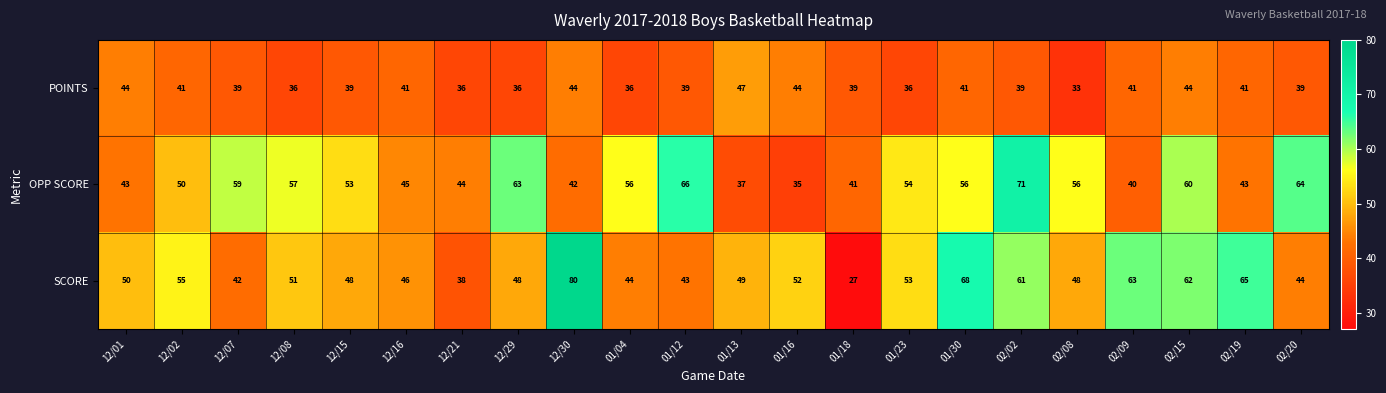

Is it true that OPP SCORE equals 75 at 01/30?

False